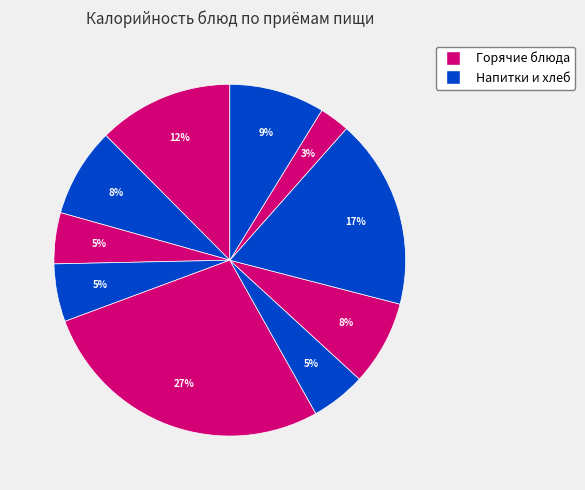

To the nearest percent, what is the difference between the largest and smallest slice percentages?

25%